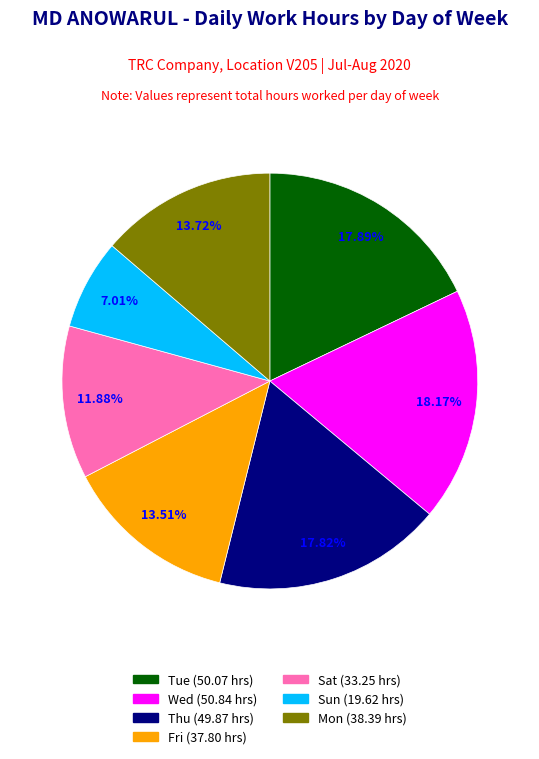

How many slices are in this pie chart?

7